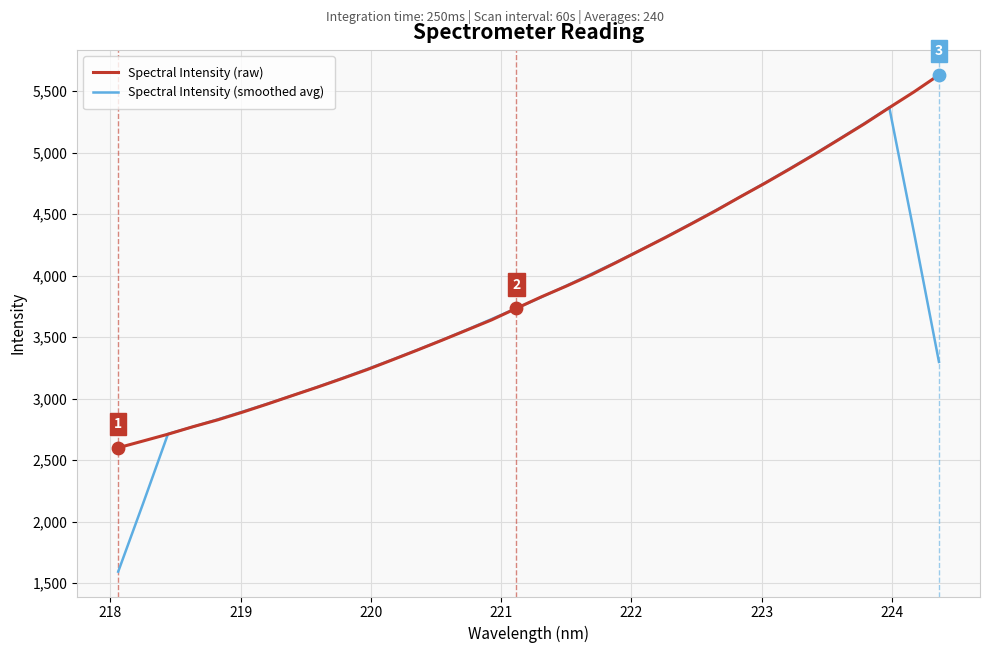

What are all the series names shown in the legend?

Spectral Intensity (raw), Spectral Intensity (smoothed avg)